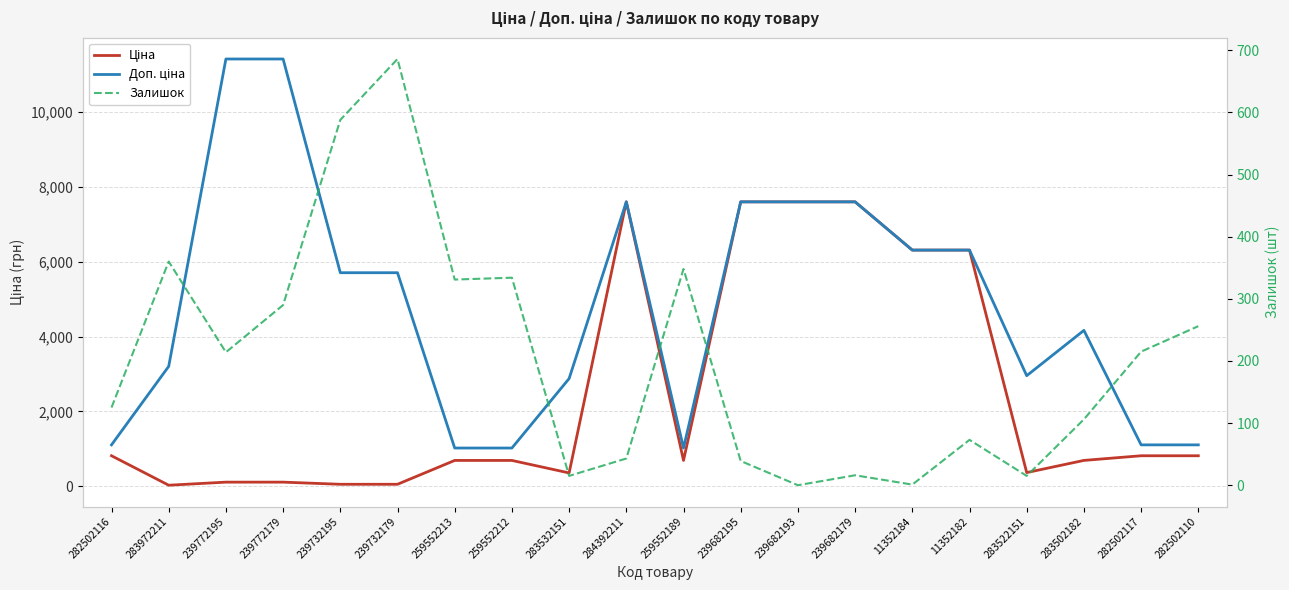

True or false: Ціна has a value of 47.4 at 283972211.

False